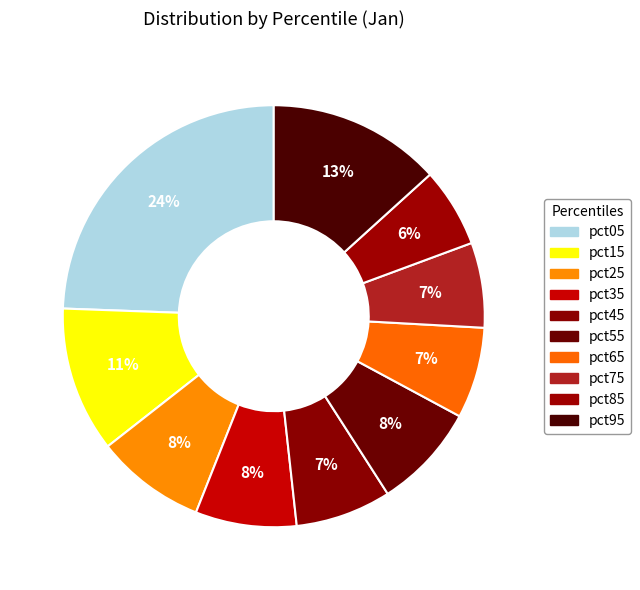

What is the largest slice in the pie chart?

pct05